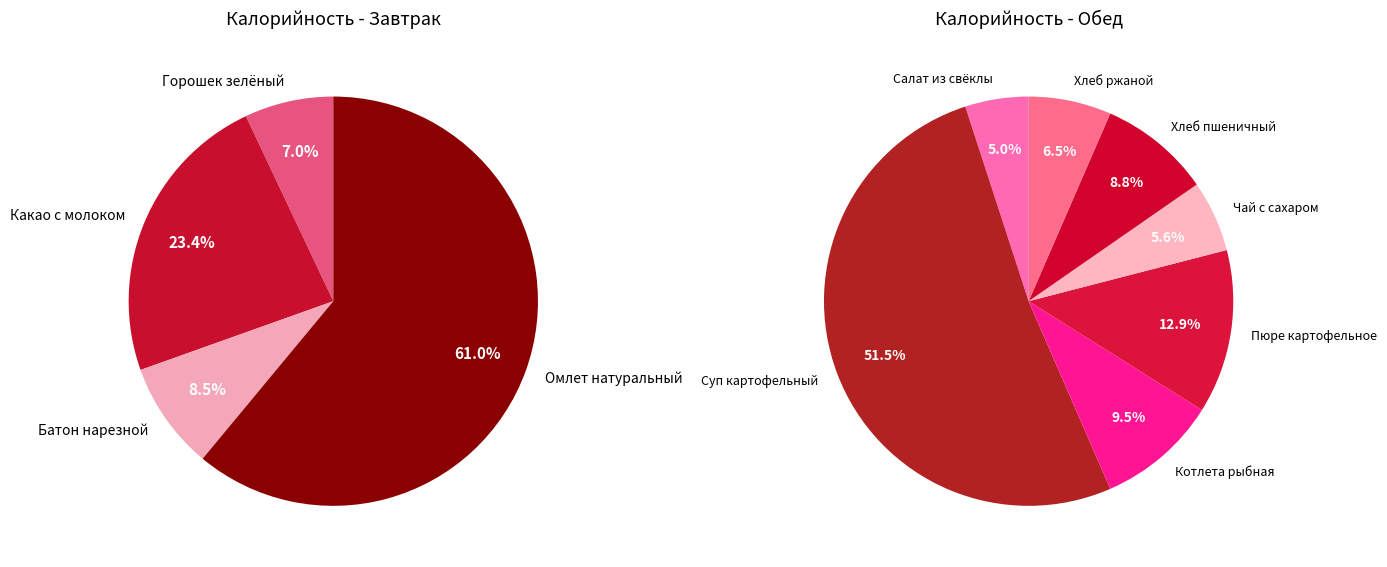

Does Горошек зелёный account for over 50% of the chart?

No